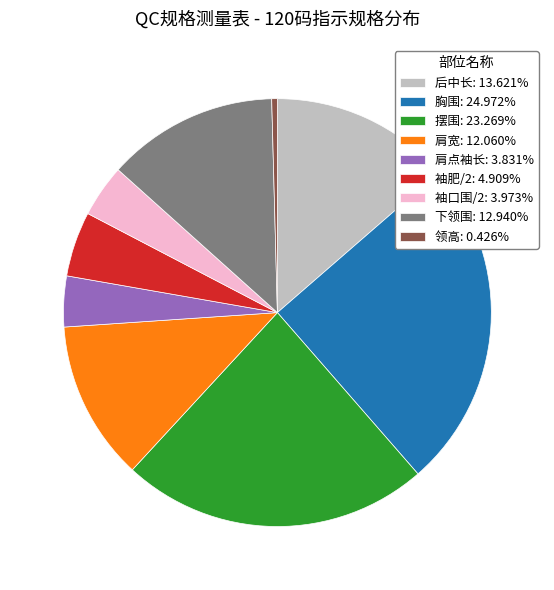

What is the ratio of the value at 摆围: 23.269% to the value at 袖肥/2: 4.909%?

4.7